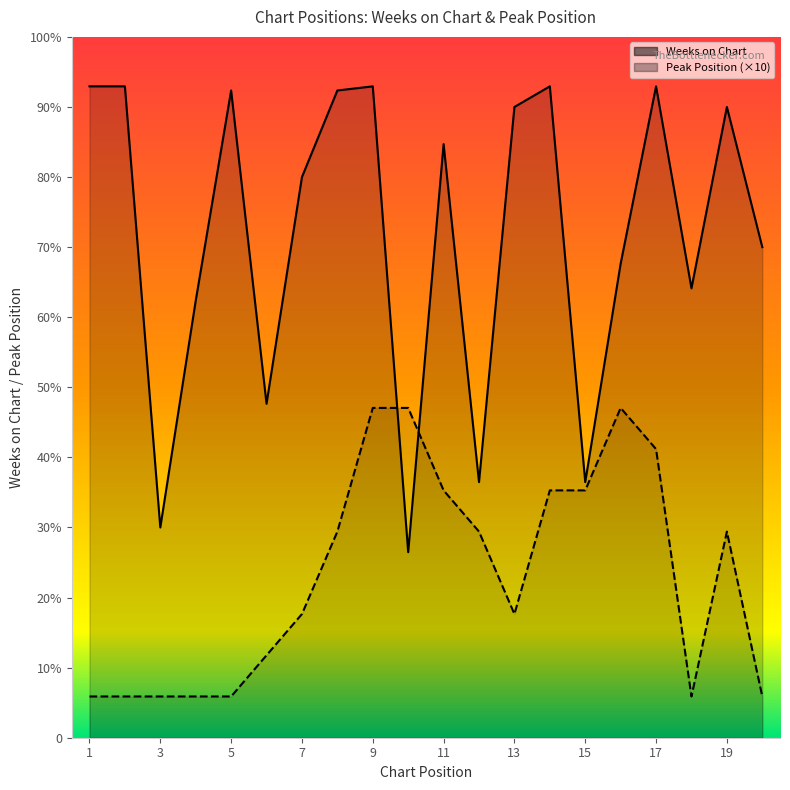

Between which two adjacent categories do Weeks on Chart and Peak Position first intersect?

9 and 10